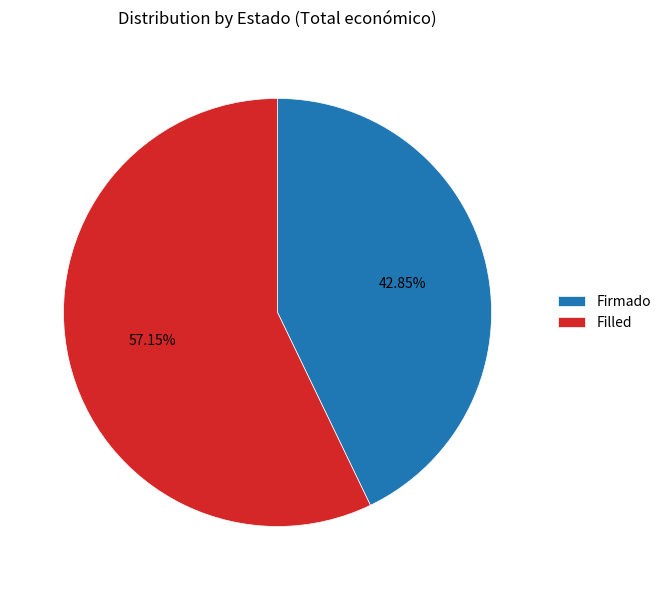

To the nearest percent, what is the combined percentage of Firmado and Filled?

100%